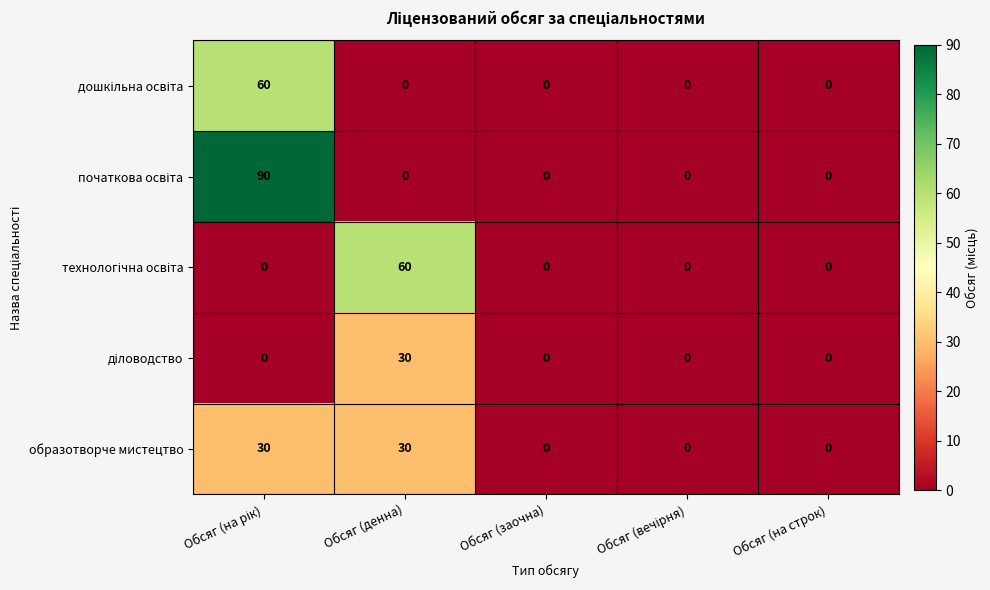

What is the spread (max minus min) of values at Обсяг (денна)?

60